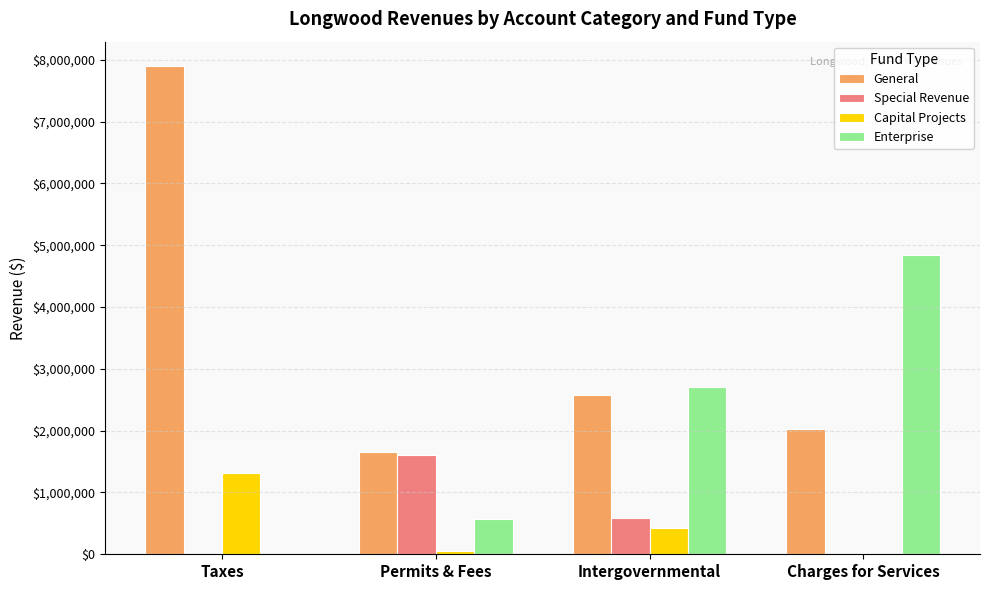

What is the total value across all series at Taxes?

9213828